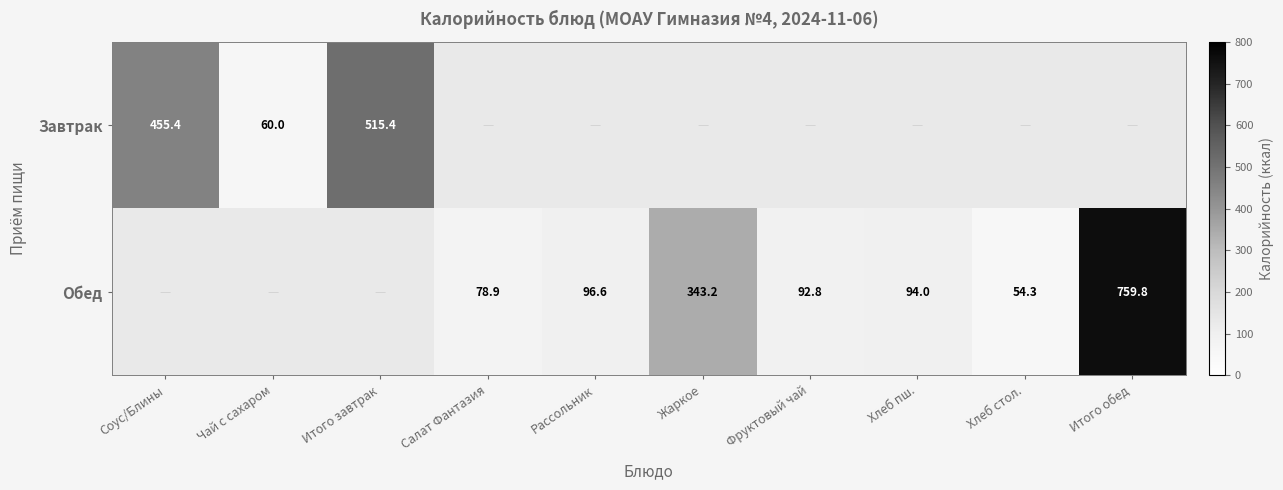

Which has a higher value, Рассольник or Итого завтрак?

Итого завтрак